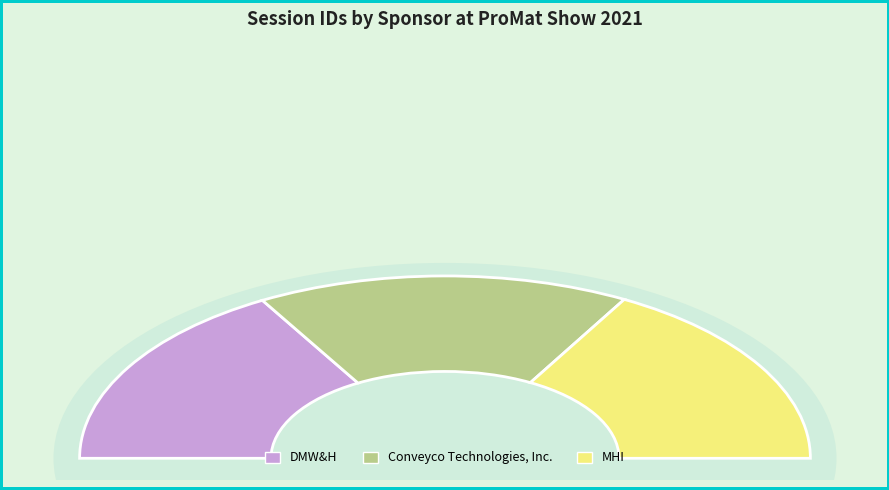

How many slices are in this pie chart?

3